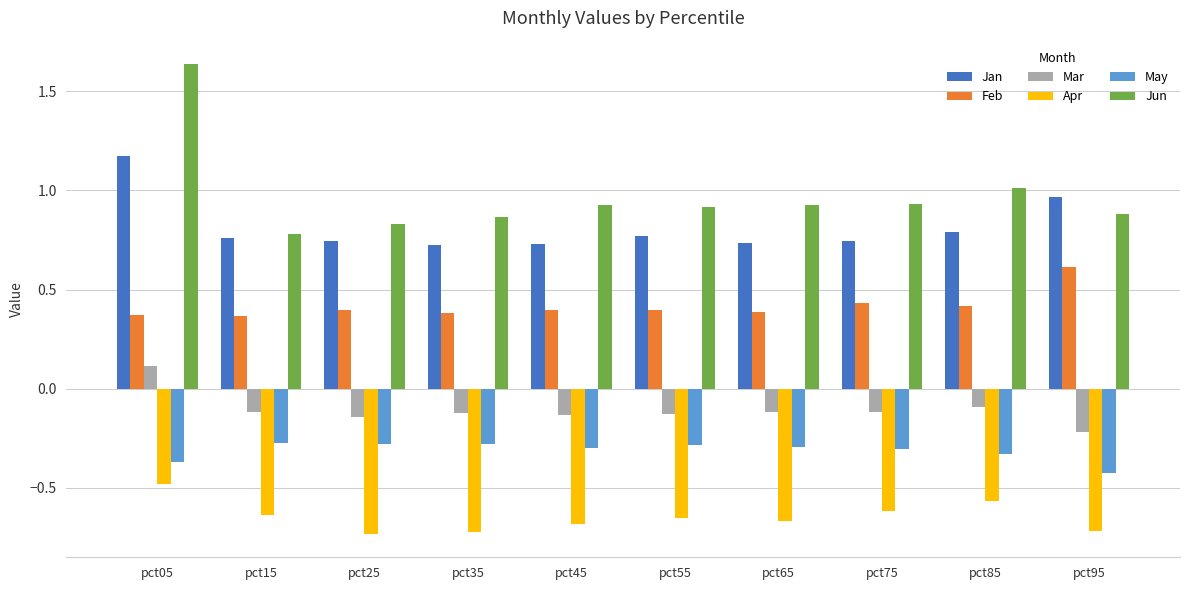

Is the value of Jun at pct35 greater than the value of Feb at pct25?

Yes